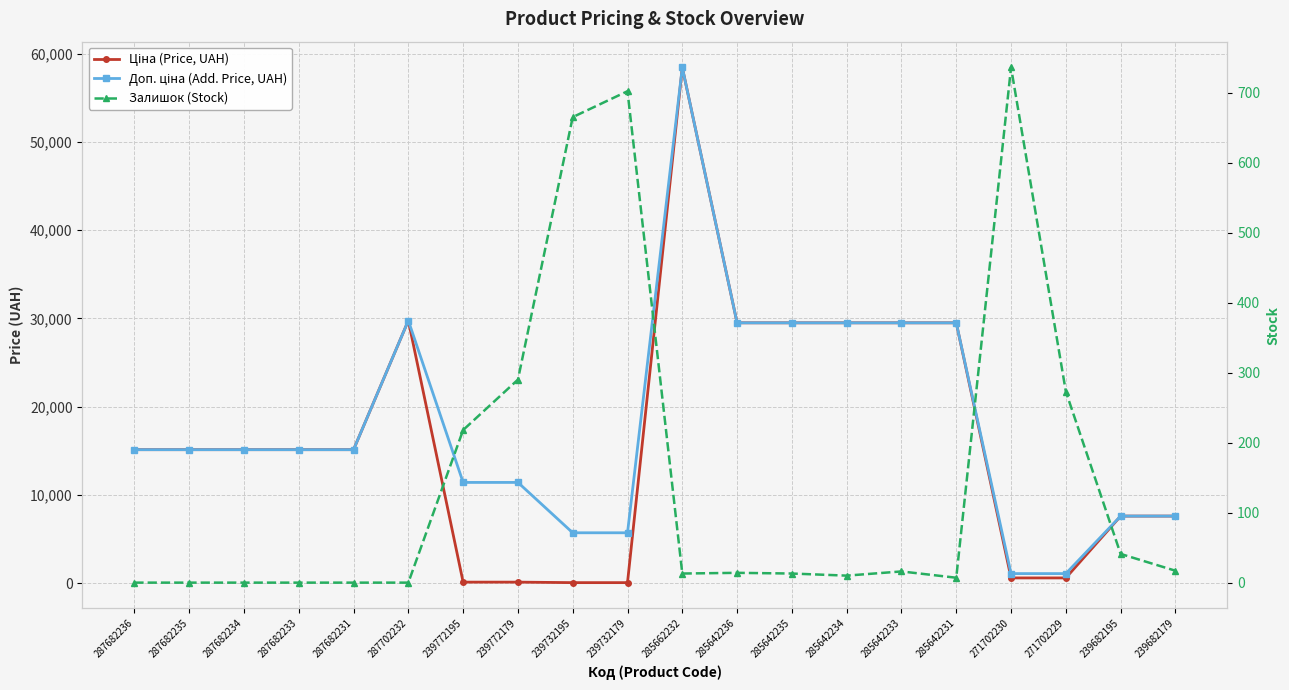

Where is the first local maximum for Доп. ціна (Add. Price, UAH)?

287702232